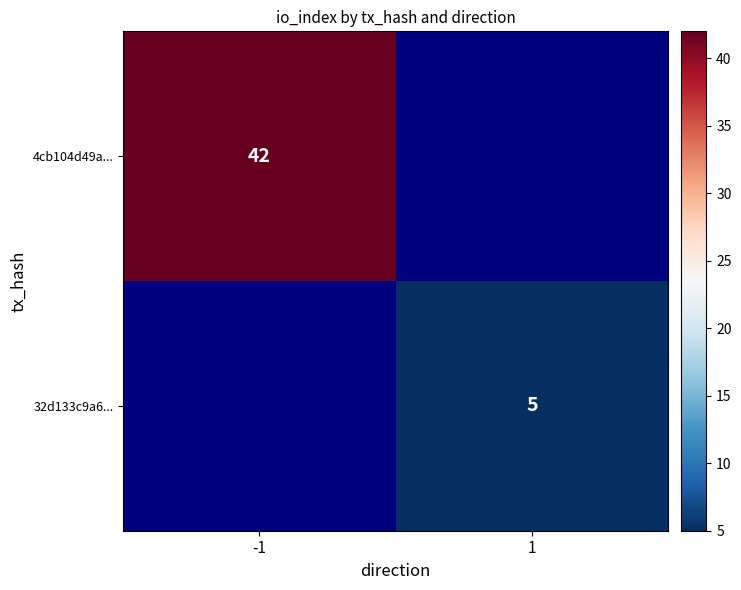

Is it true that 32d133c9a6... equals 3 at 1?

False